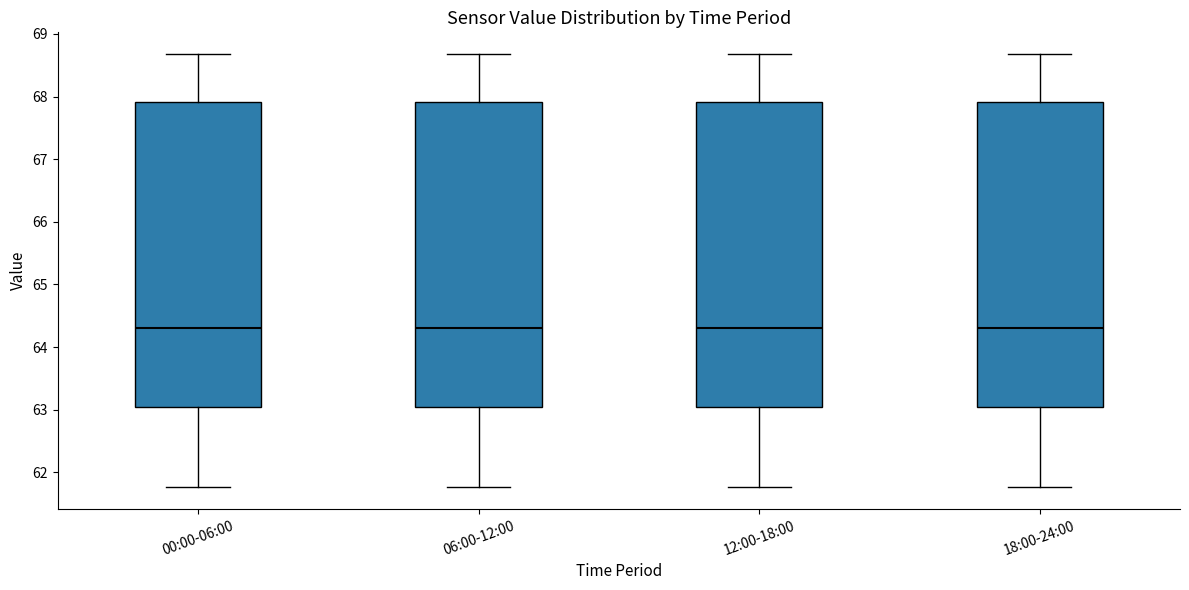

Where does the lower whisker of the box for 12:00-18:00 end on the y-axis? The values are not printed on the chart, so give them approximately, as read against the axis.

61.8